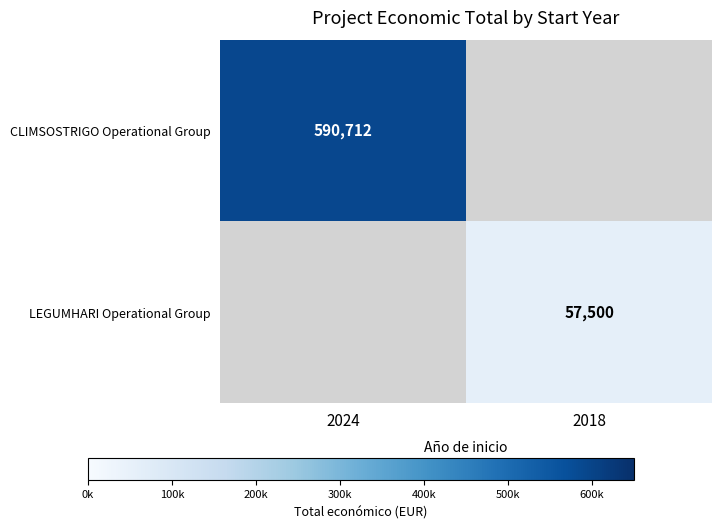

Is the value of LEGUMHARI Operational Group at 2018 greater than the value of CLIMSOSTRIGO Operational Group at 2024?

No